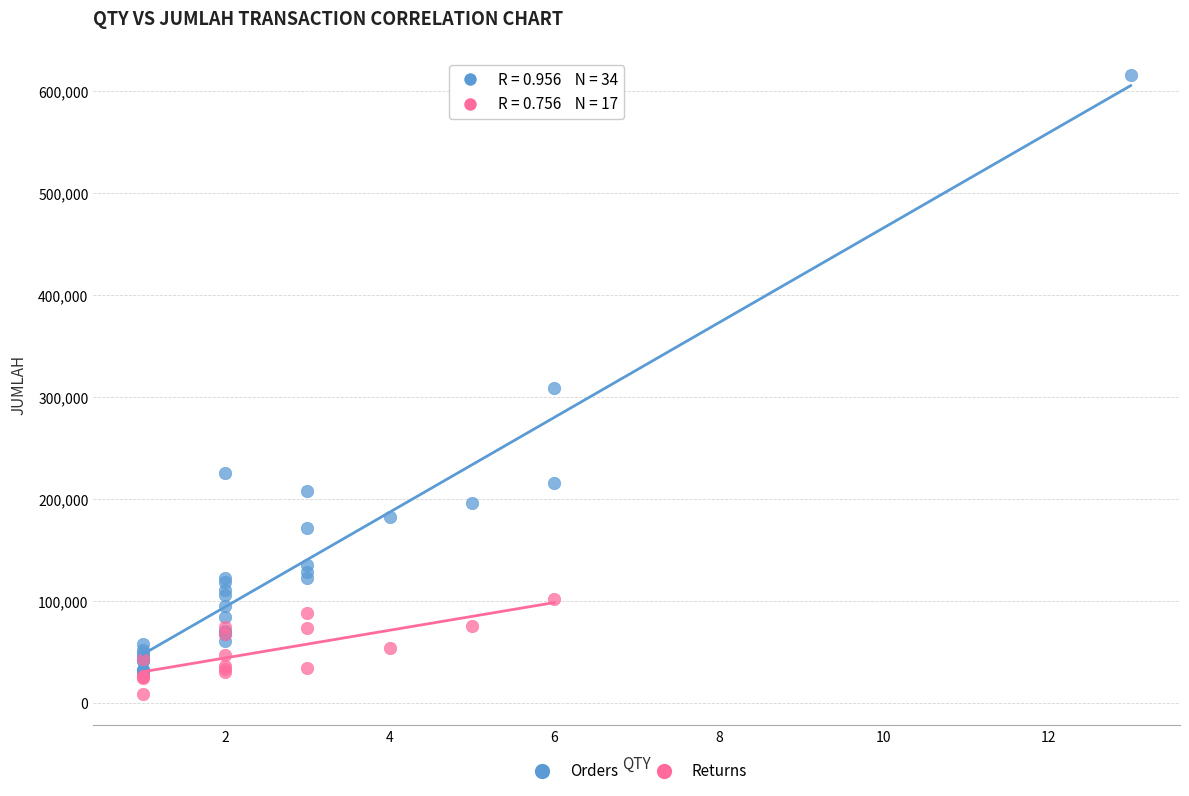

Which series has the widest spread of Y values?

Orders